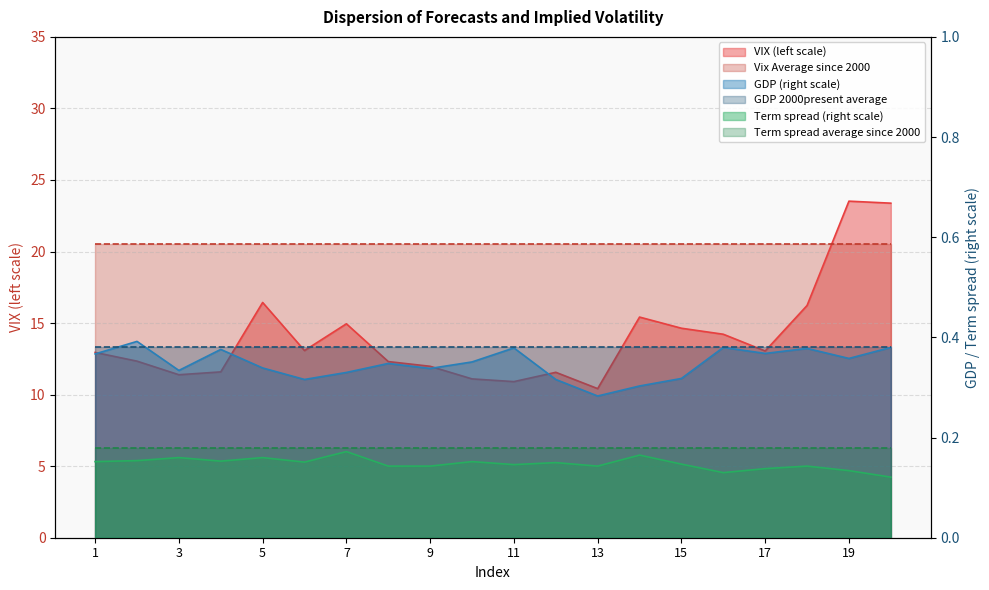

Between 7 and 15, which series saw the biggest shift?

VIX (left scale)